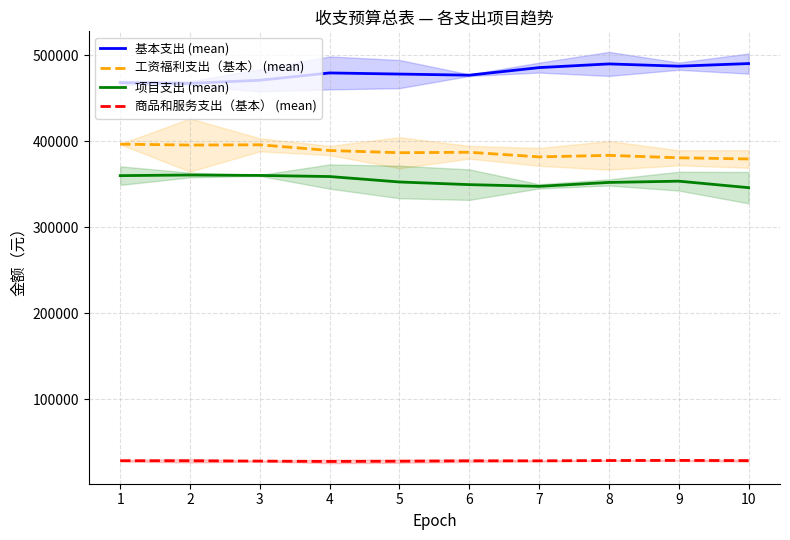

What is the difference between the highest and lowest values at 6?

448738.2